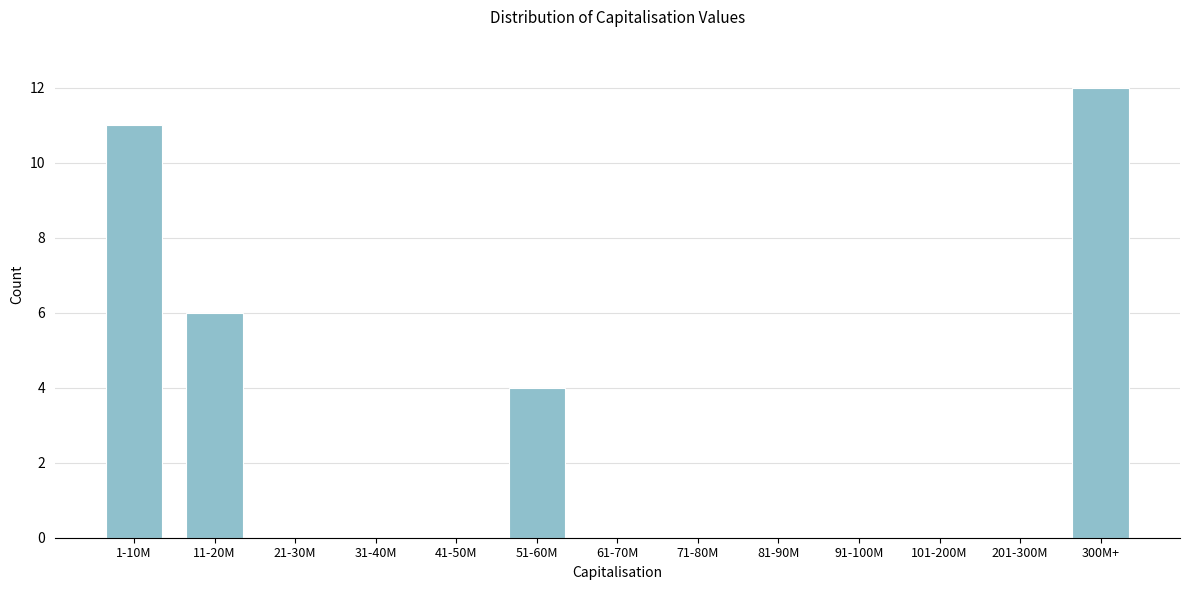

Reading right to left, what are all the values shown in this chart?

300M+=12	201-300M=0	101-200M=0	91-100M=0	81-90M=0	71-80M=0	61-70M=0	51-60M=4	41-50M=0	31-40M=0	21-30M=0	11-20M=6	1-10M=11